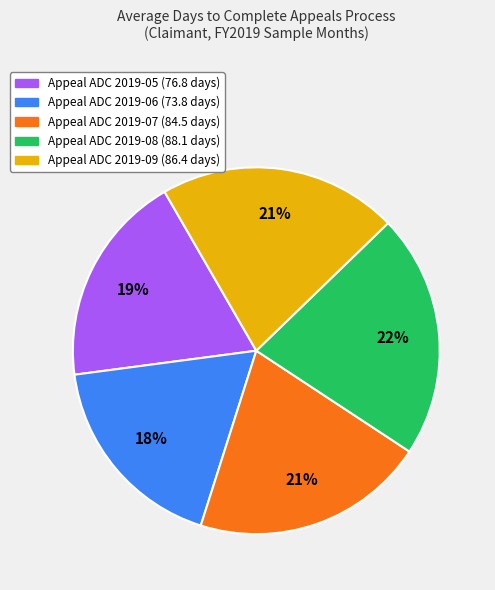

Count the number of slices in the pie.

5